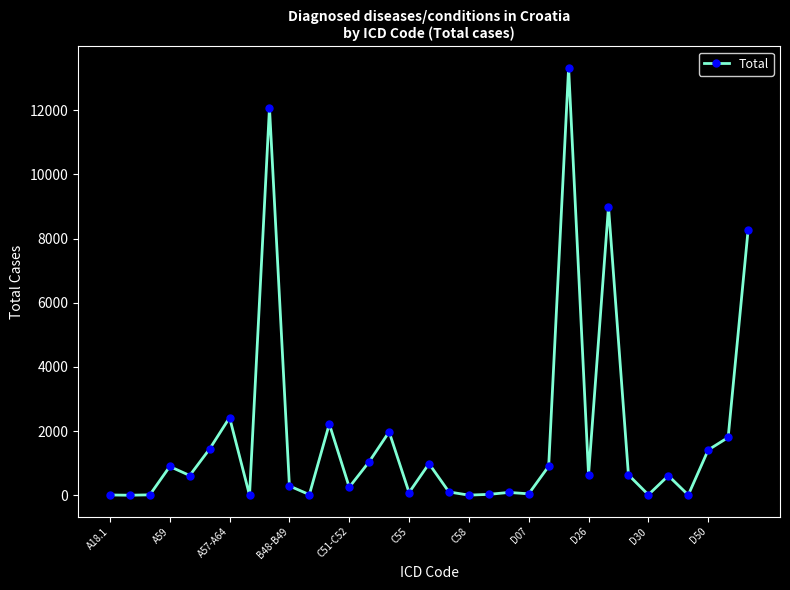

What is the sum of all values?

61229